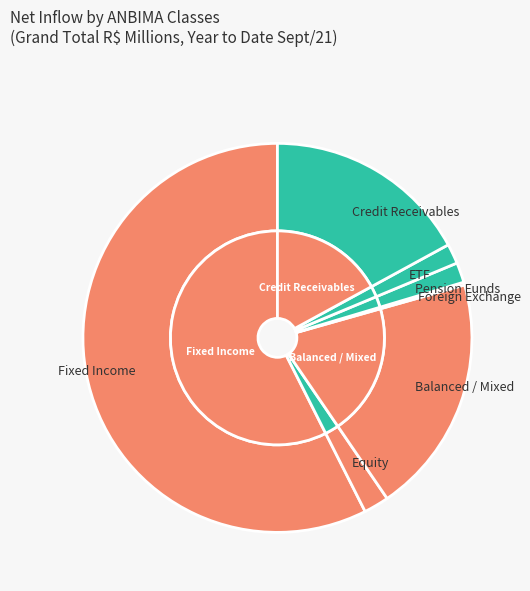

To the nearest percent, what percentage of the pie is Equity?

2%